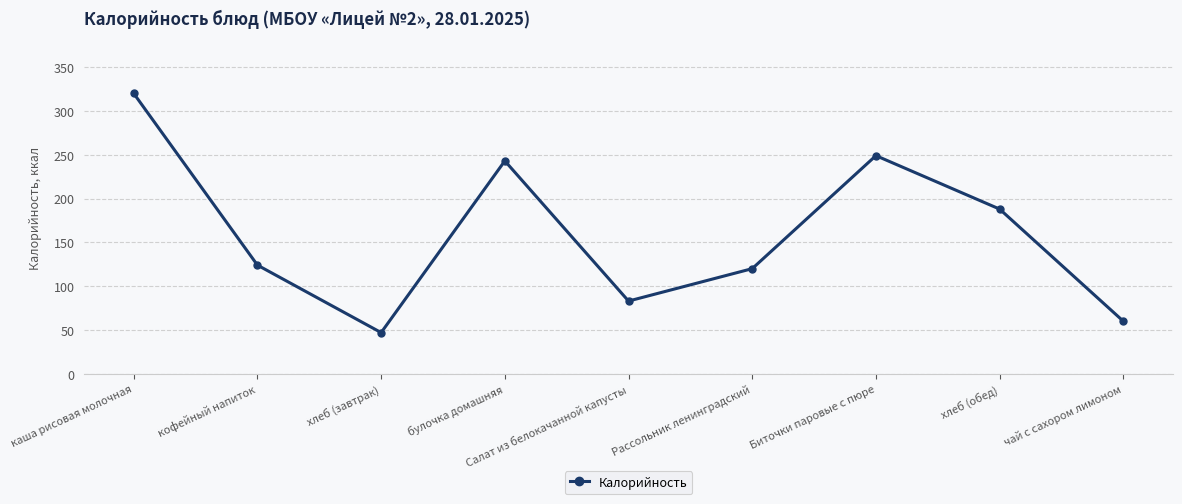

At which category does the data reach its first local peak?

булочка домашняя